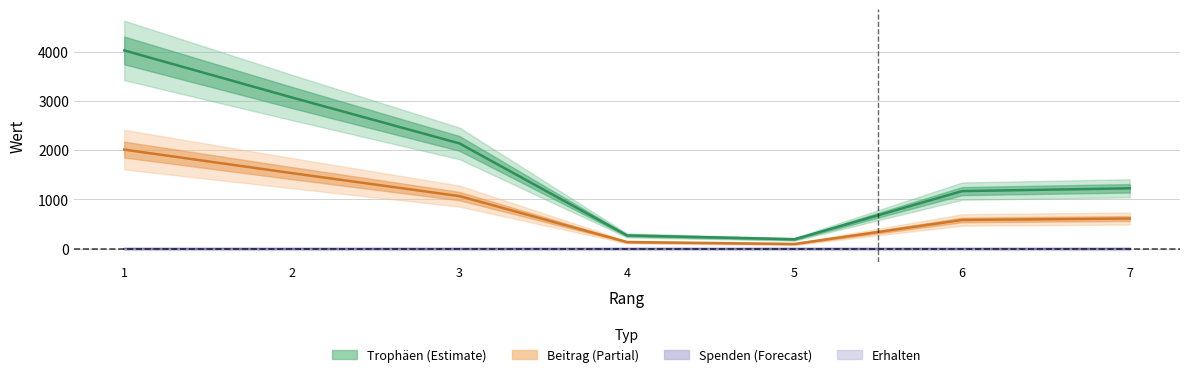

At how many categories does at least one series exceed 1259?

3